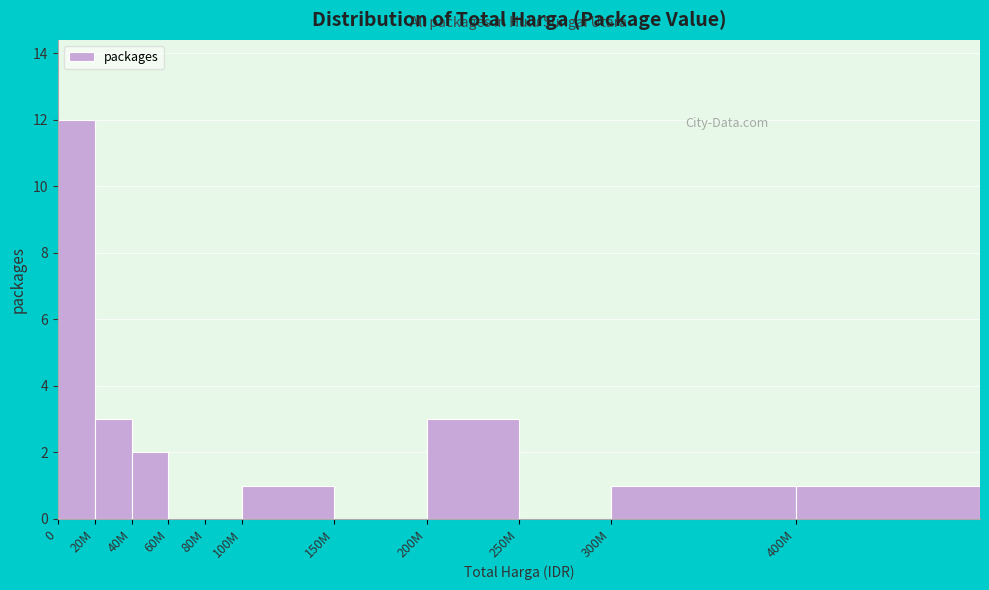

Reading left to right, transcribe all the data shown in this chart.

0=12	20M=3	40M=2	60M=0	80M=0	100M=1	150M=0	200M=3	250M=0	300M=1	400M=1